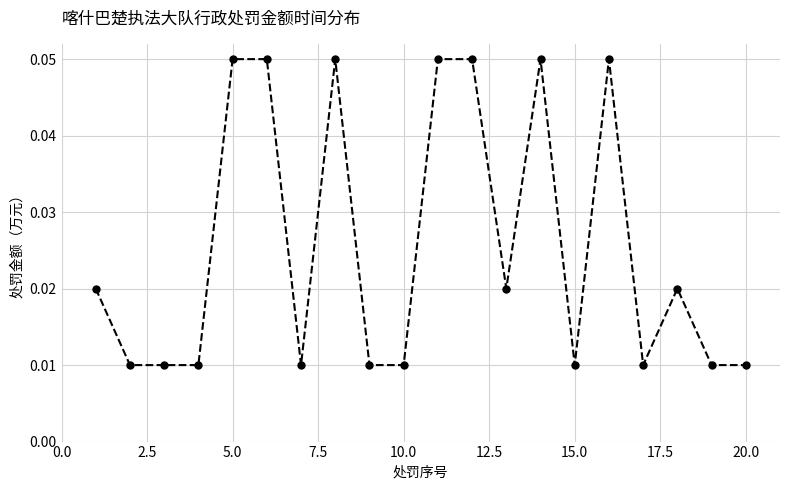

What is the sum of all values?

0.5